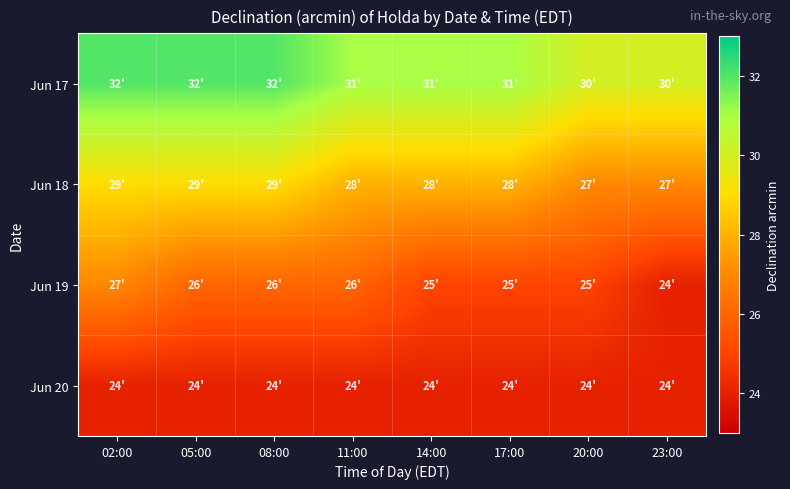

List the series in order of their peak value, highest first.

Jun 17, Jun 18, Jun 19, Jun 20